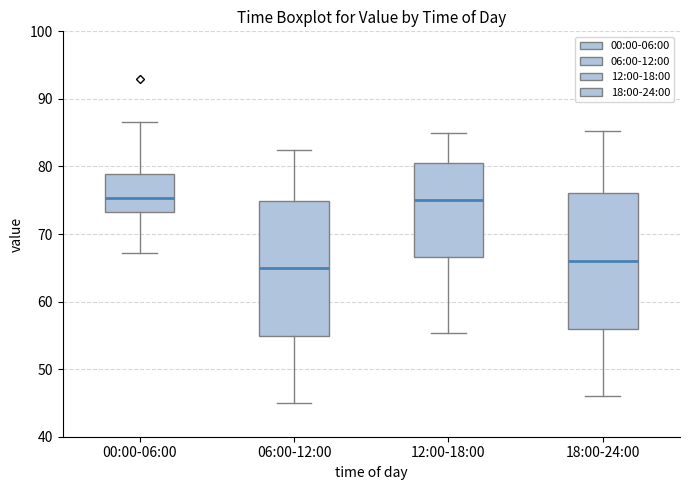

Where does the upper whisker of the box for 00:00-06:00 end on the y-axis? The values are not printed on the chart, so give them approximately, as read against the axis.

87